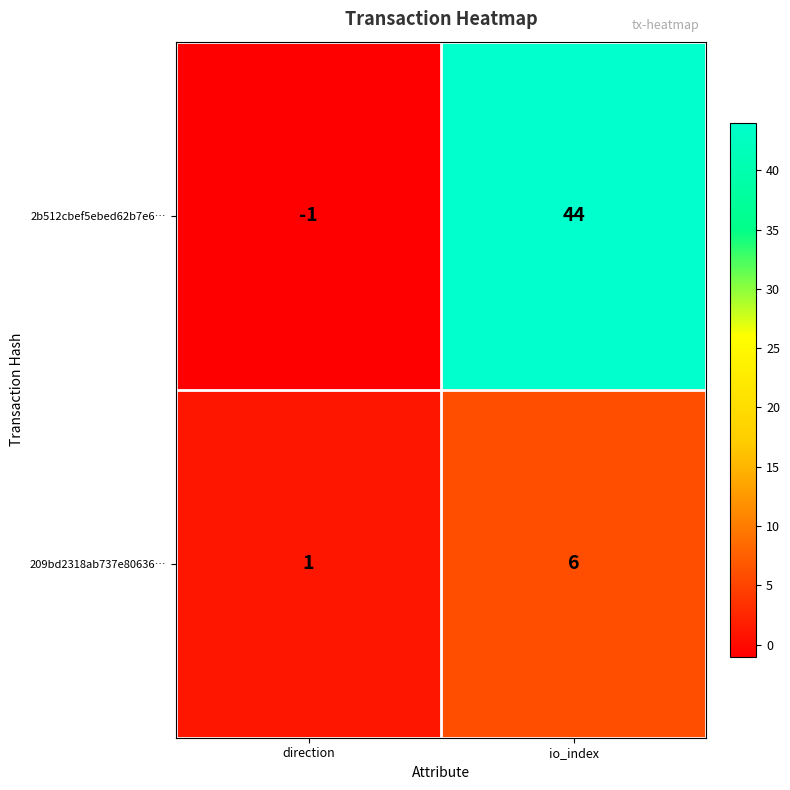

At which label does 2b512cbef5ebed62b7e6… reach its minimum?

direction